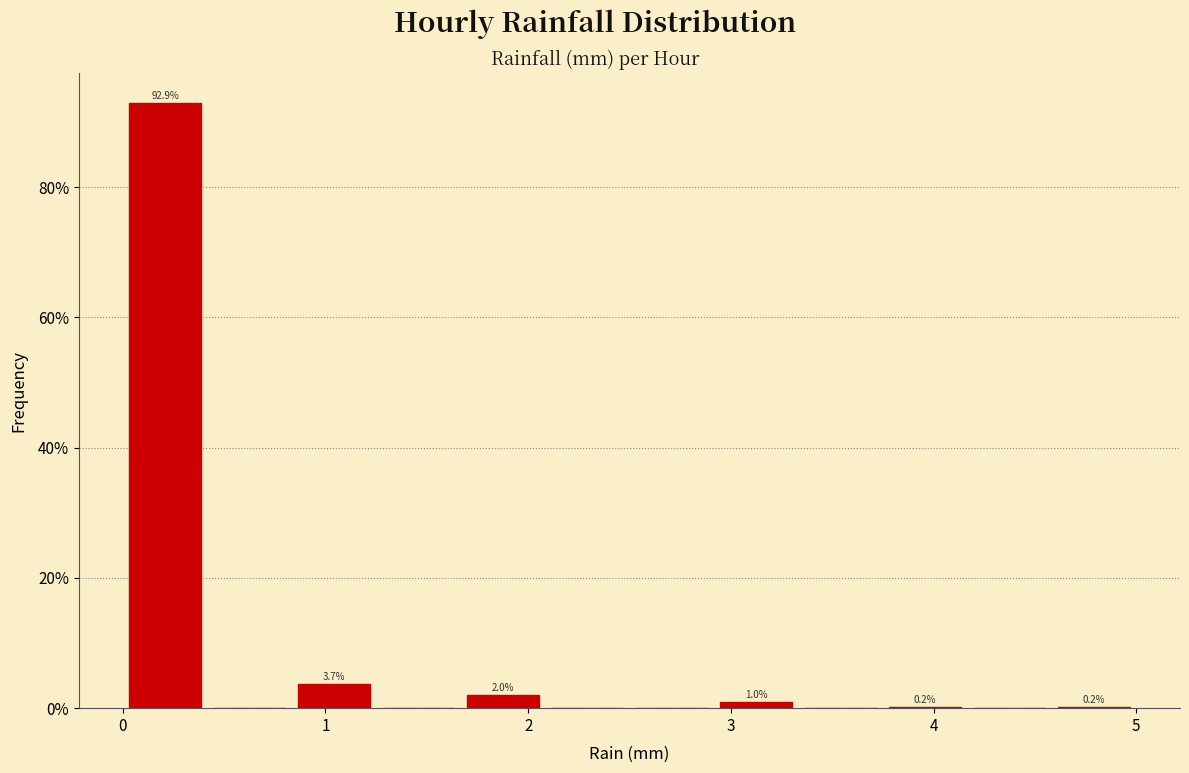

Over which range of the x-axis is the bar tallest?

0.0 to 0.4